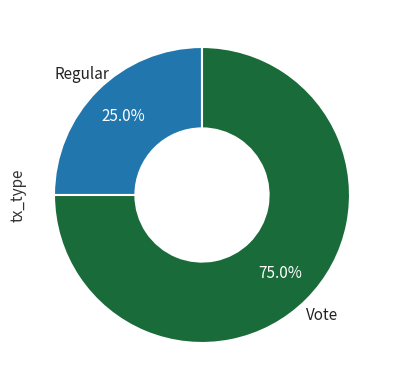

To the nearest percent, what is the difference between the largest and smallest slice percentages?

50%